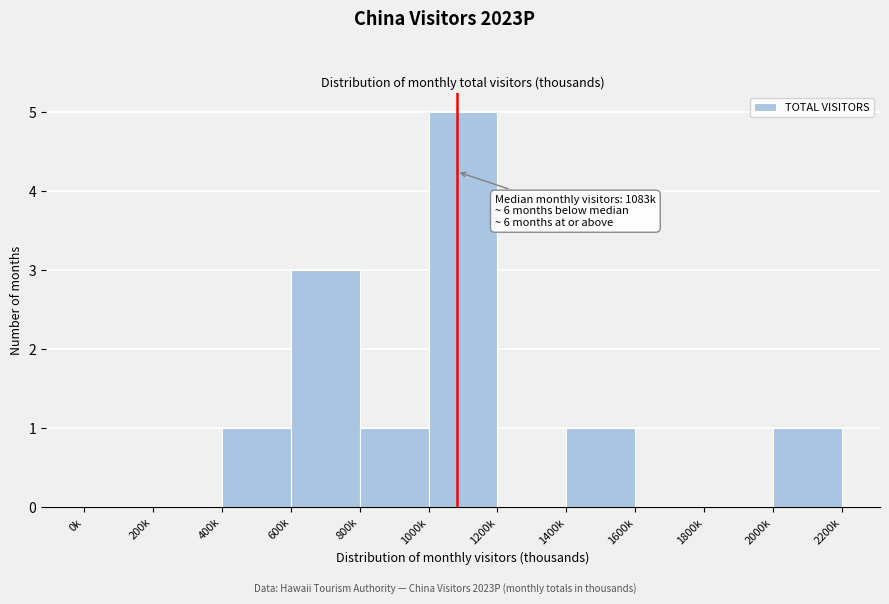

Reading left to right, list all the values displayed in this chart.

0k=0	200k=0	400k=1	600k=3	800k=1	1000k=5	1200k=0	1400k=1	1600k=0	1800k=0	2000k=1